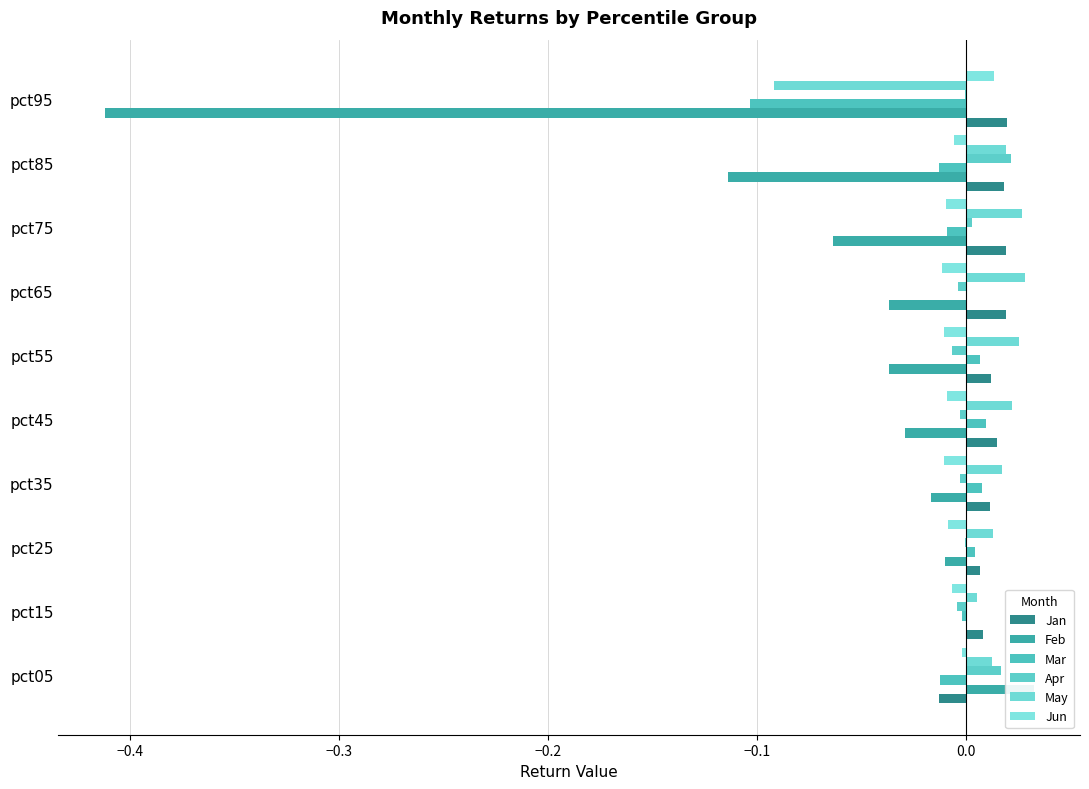

How many positive values does the May series have?

9